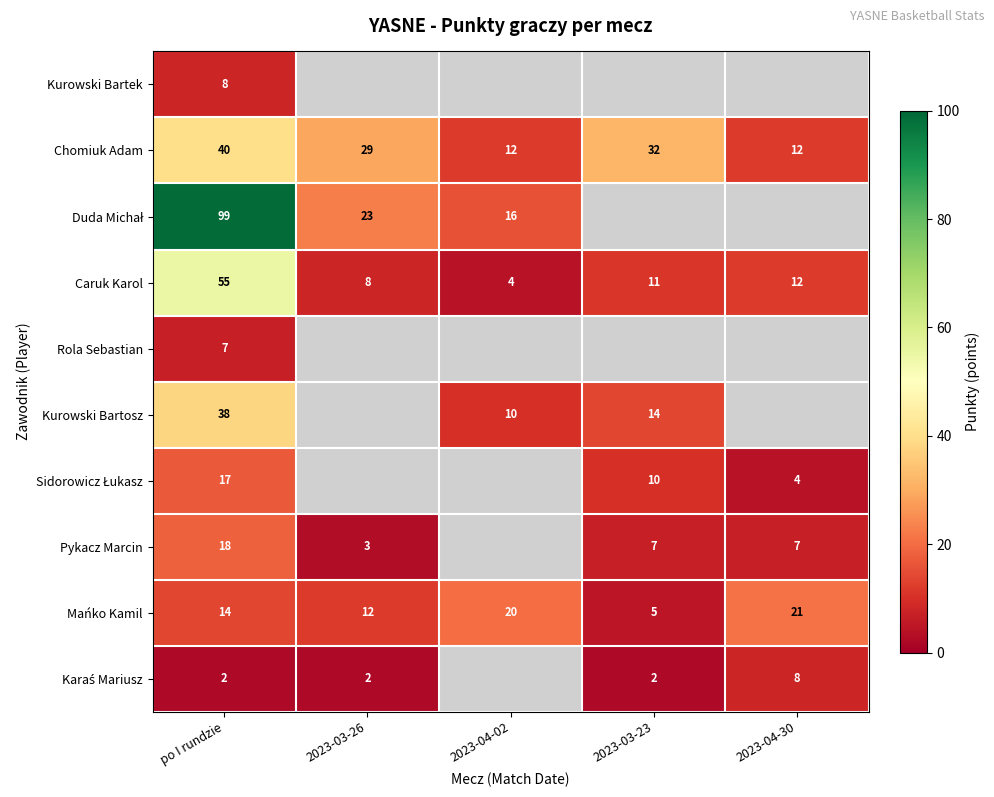

At how many categories does at least one series exceed 9?

5